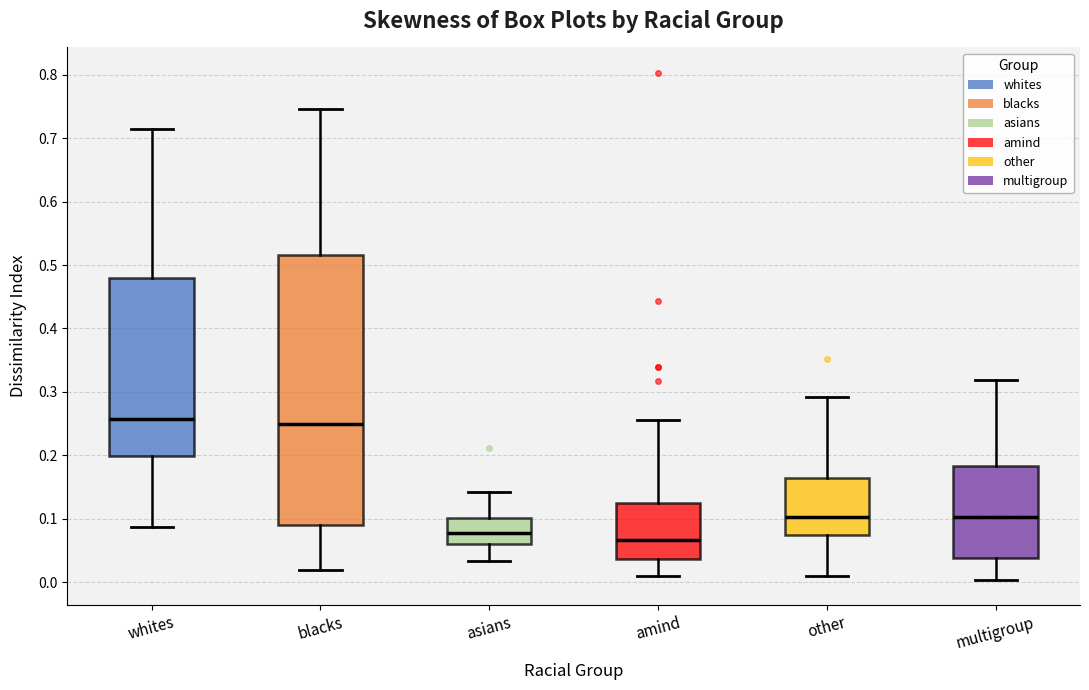

Comparing the boxes themselves (not the whiskers), which one is the tallest?

blacks